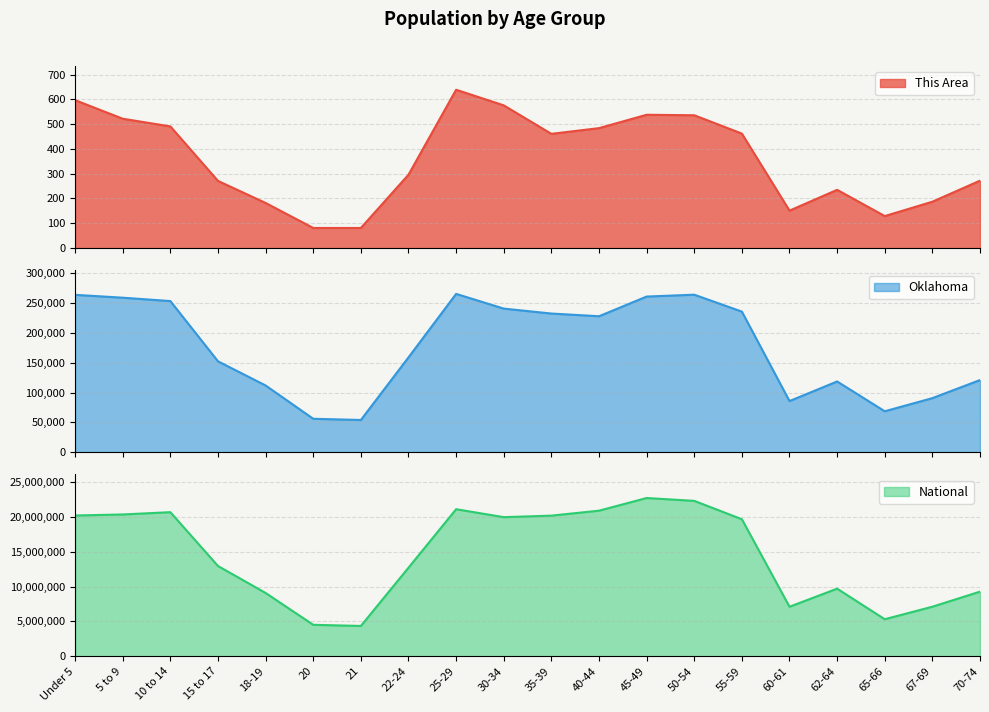

Is it true that This Area equals 196 at 55-59?

False